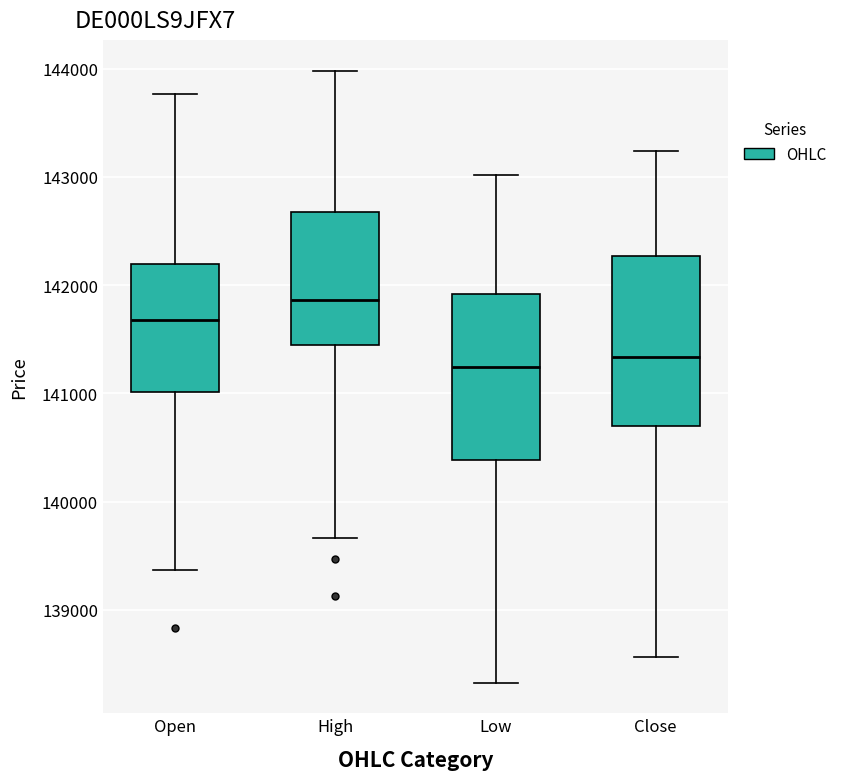

Where does the upper whisker of the box for High end on the y-axis? The values are not printed on the chart, so give them approximately, as read against the axis.

144000